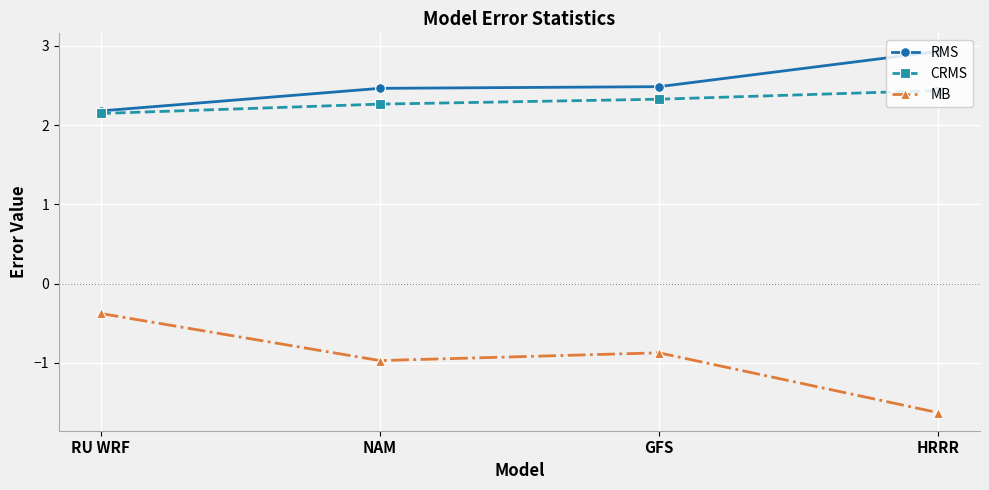

Reading left to right, list all the values displayed in this chart.

RMS: RU WRF=2.2	NAM=2.5	GFS=2.5	HRRR=2.9
CRMS: RU WRF=2.1	NAM=2.3	GFS=2.3	HRRR=2.4
MB: RU WRF=-0.4	NAM=-1.0	GFS=-0.9	HRRR=-1.6